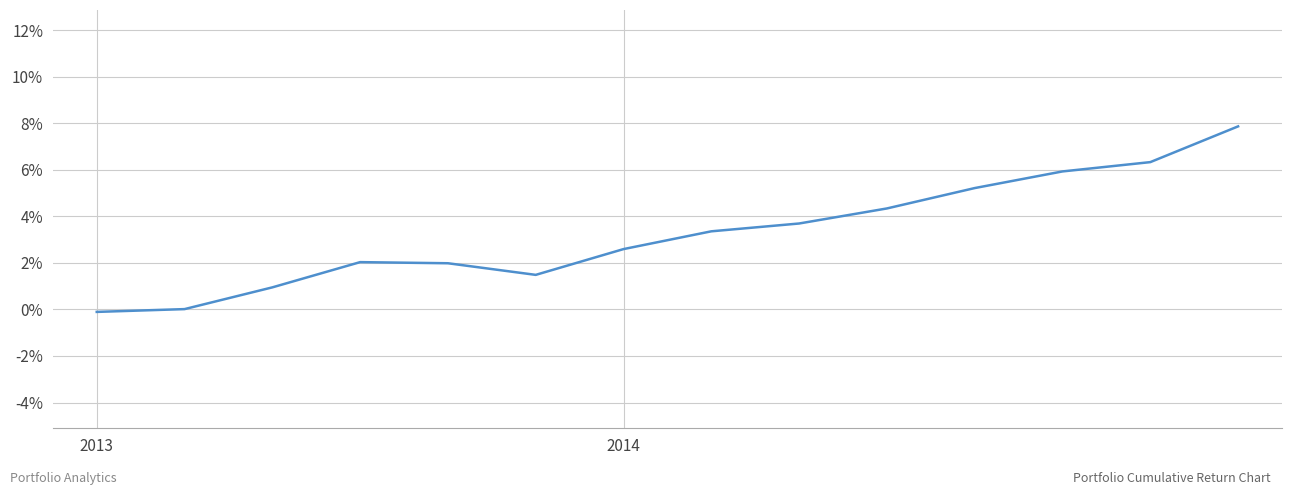

What is the smallest value displayed?

-0.1